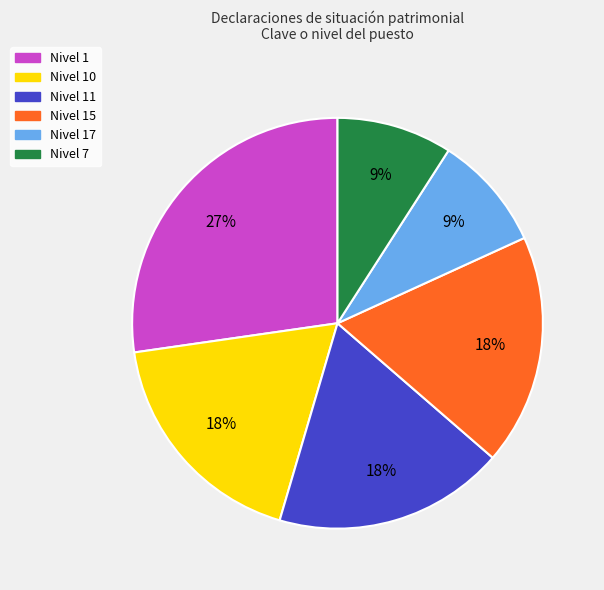

To the nearest percent, what is the difference between the largest and smallest slice percentages?

18%